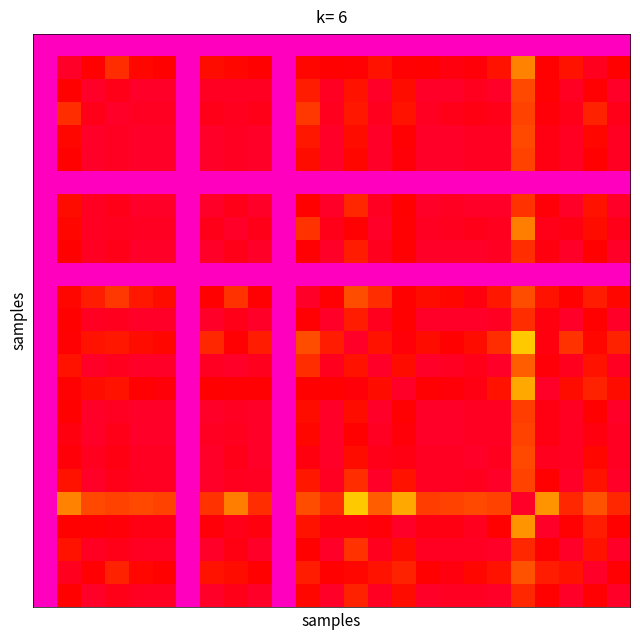

At which category does the chart reach its peak across all series?

12